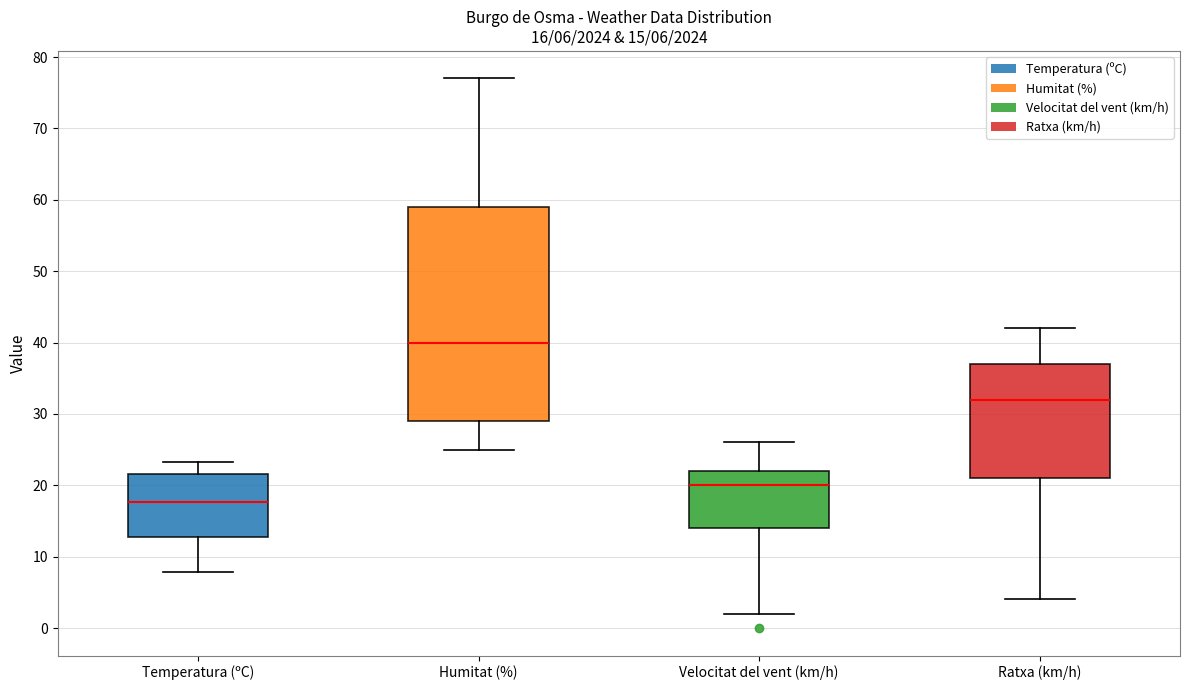

Which box is the tallest, from its lower edge to its upper edge?

Humitat (%)